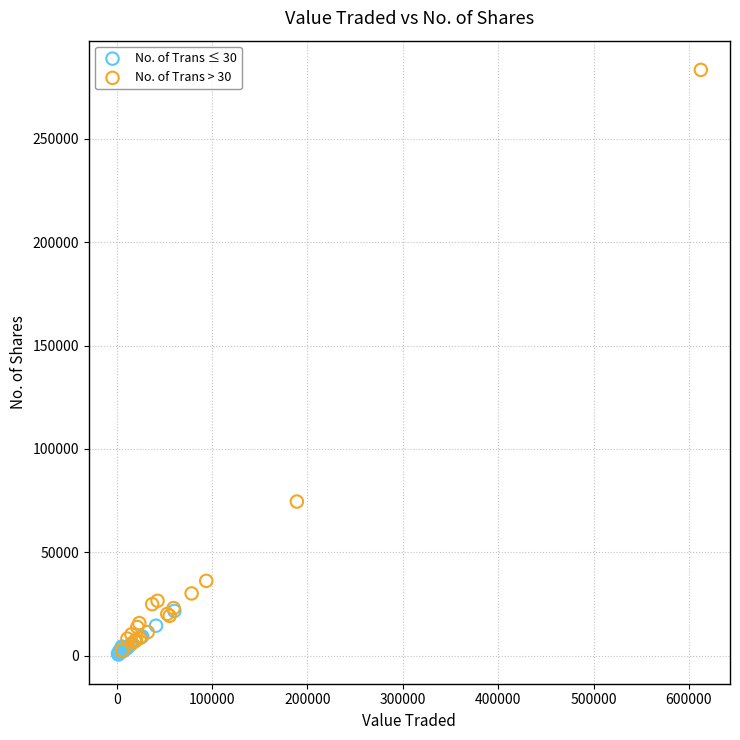

Which series has the largest Y range (max minus min)?

No. of Trans > 30